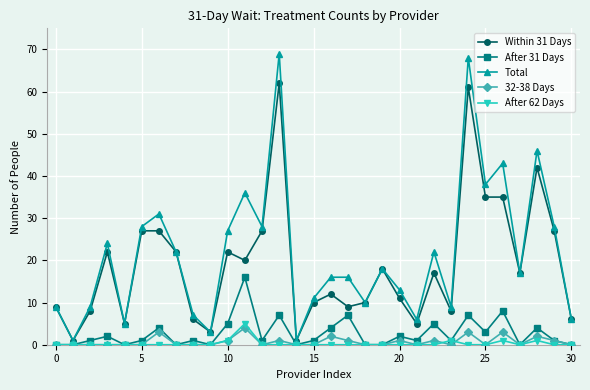

How many distinct data groups are displayed?

5